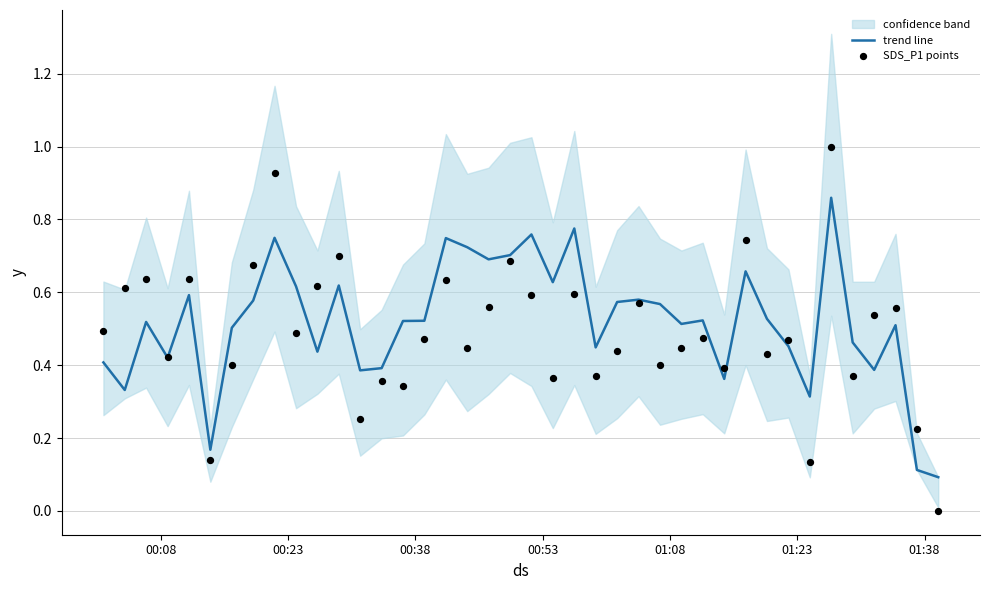

Is the value of SDS_P1 points at 28 greater than the value of trend line at 17?

No